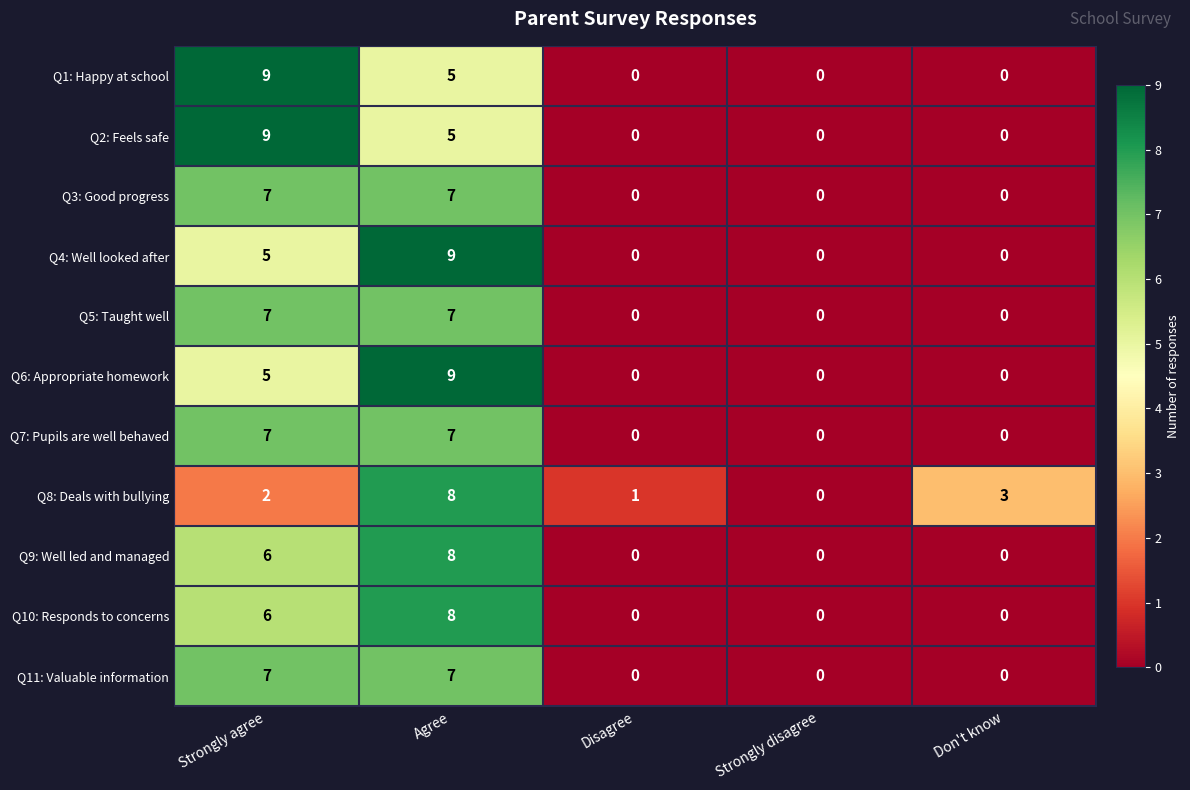

What is the total value across all series at Strongly agree?

70